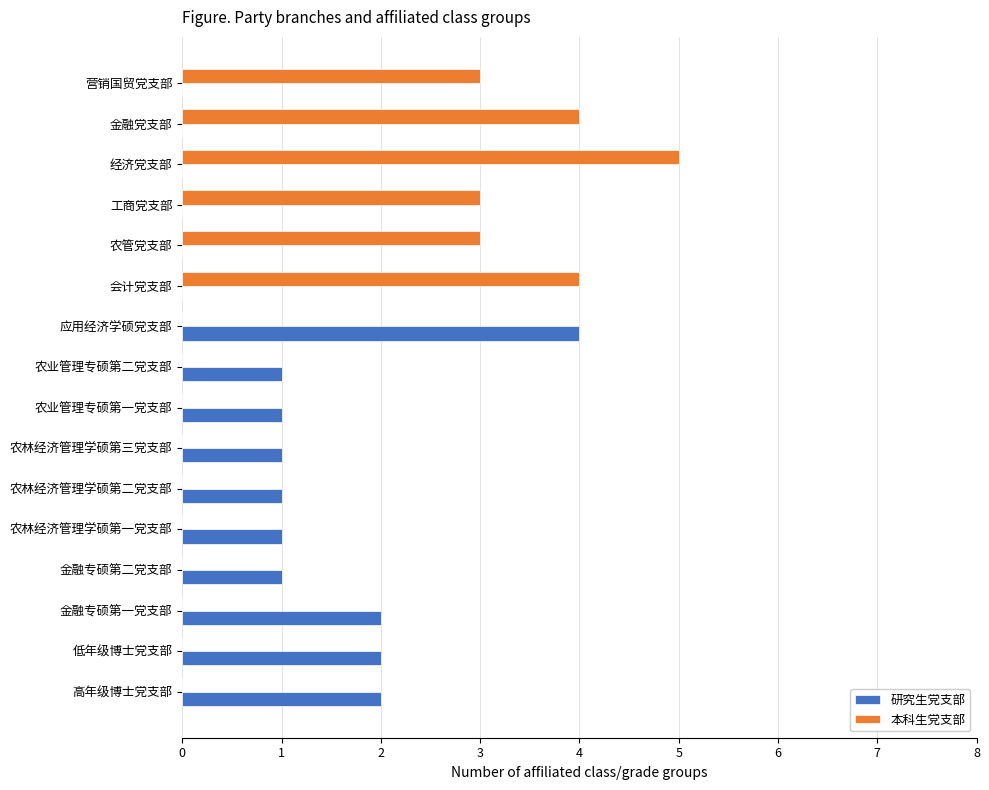

What are all the series names shown in the legend?

研究生党支部, 本科生党支部